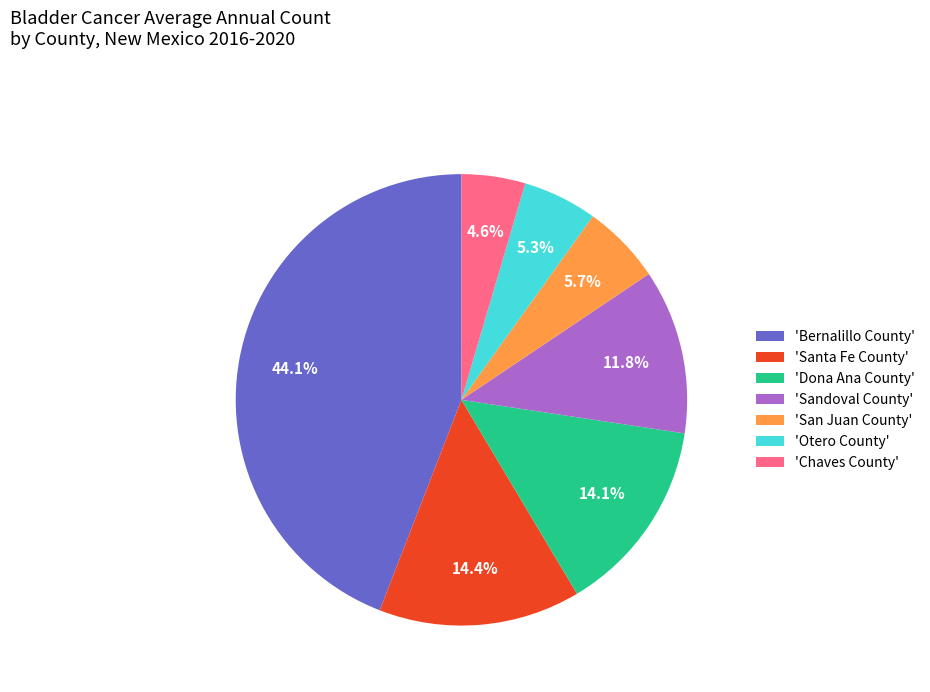

What is the largest slice in the pie chart?

'Bernalillo County'